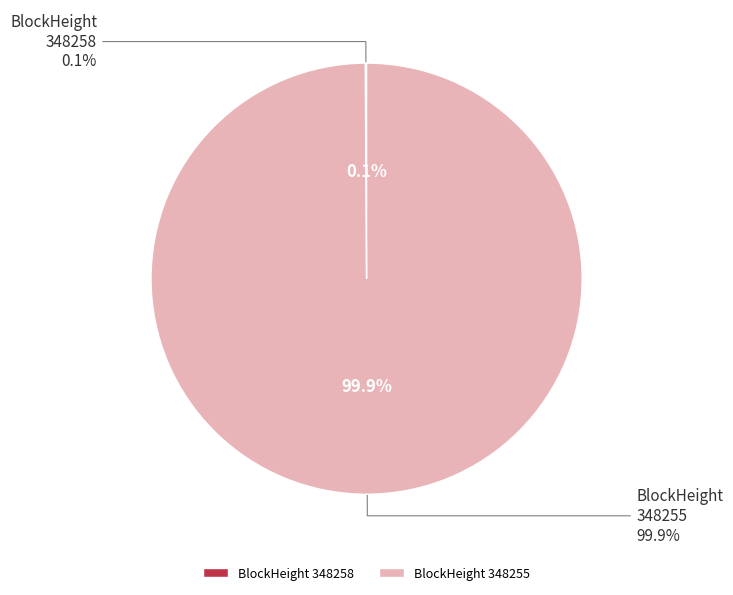

Is it true that 348255 is 85% of the pie?

False